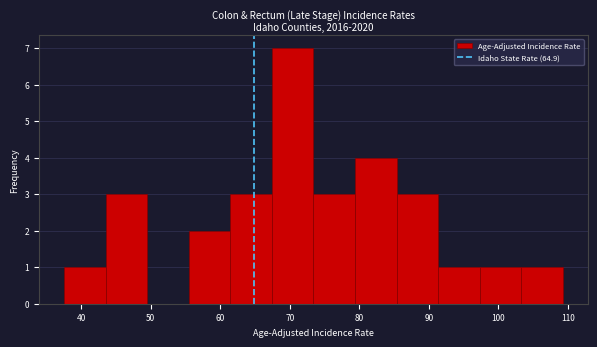

Which range on the x-axis has the tallest bar?

67 to 73